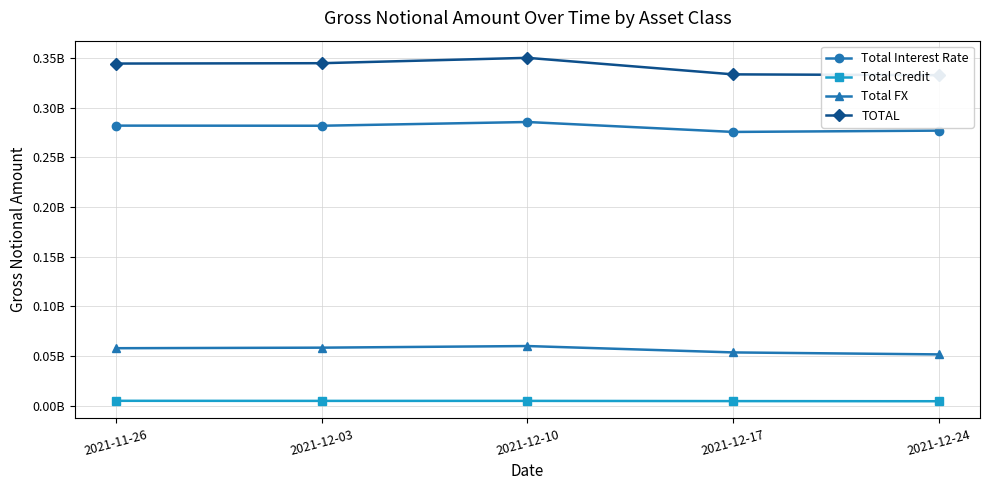

What is the label of the 5th point from the right?

2021-11-26